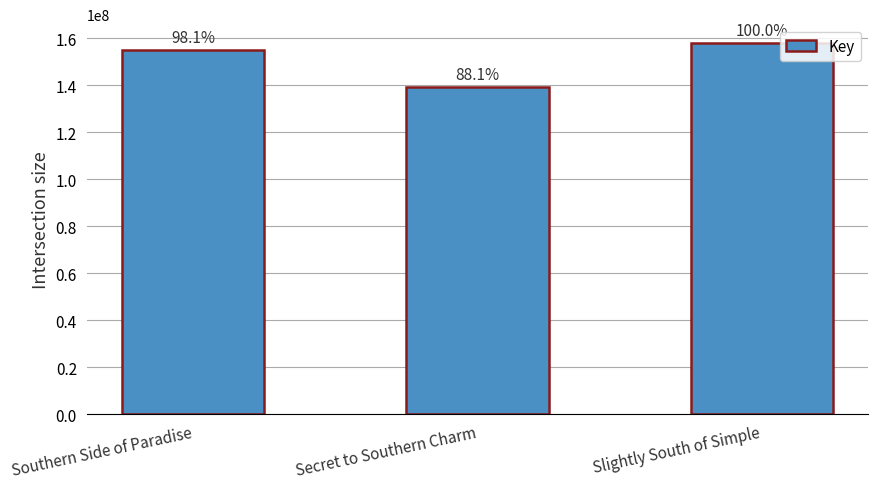

How many bars are there in total?

3